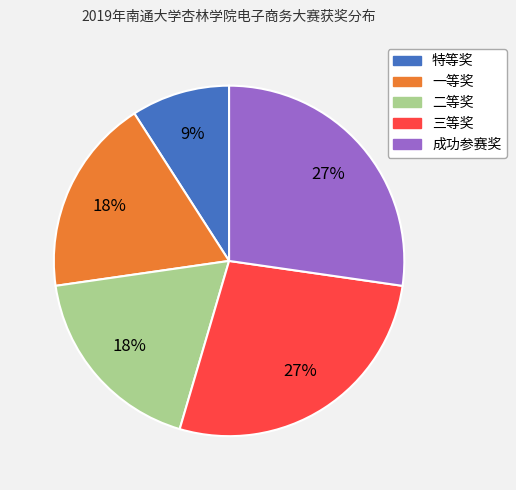

To the nearest percent, what percentage of the pie is 特等奖?

9%